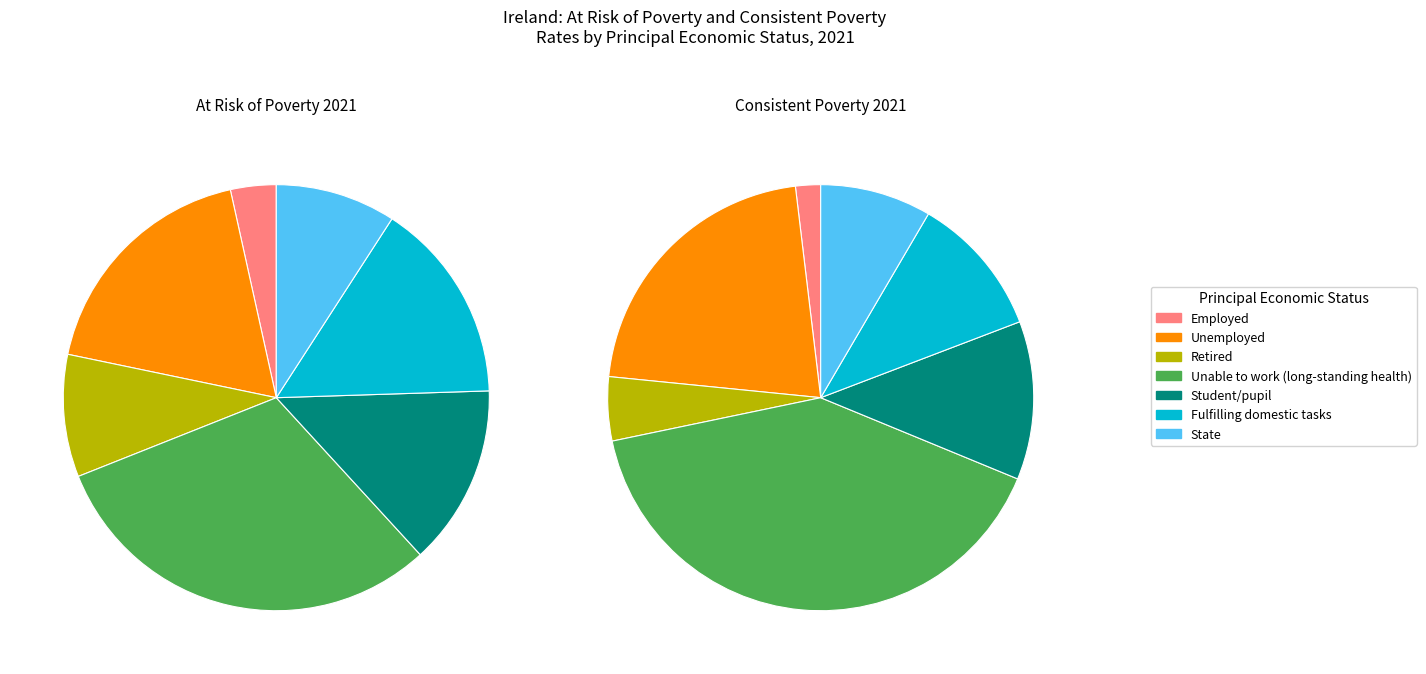

To the nearest percent, what is the difference between the Employed and Unemployed slice percentages?

15%